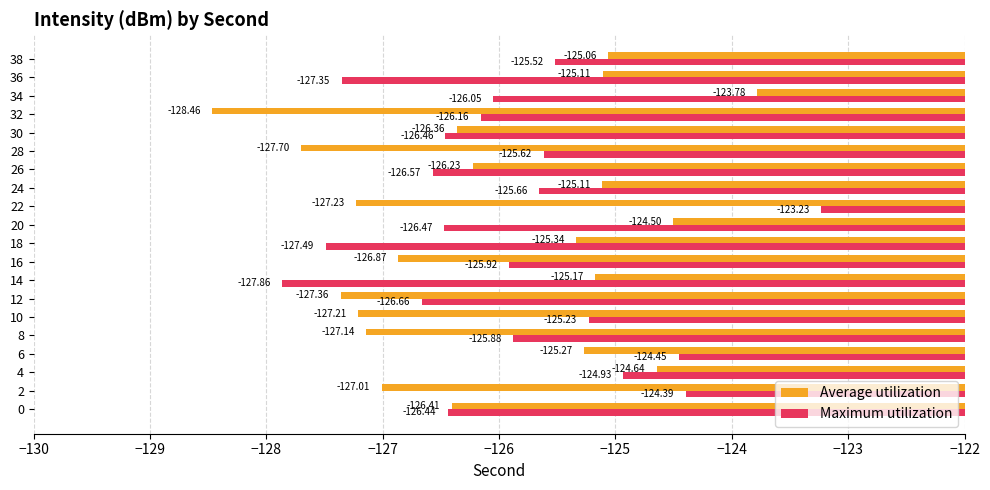

Which series has the widest spread of values?

Average utilization